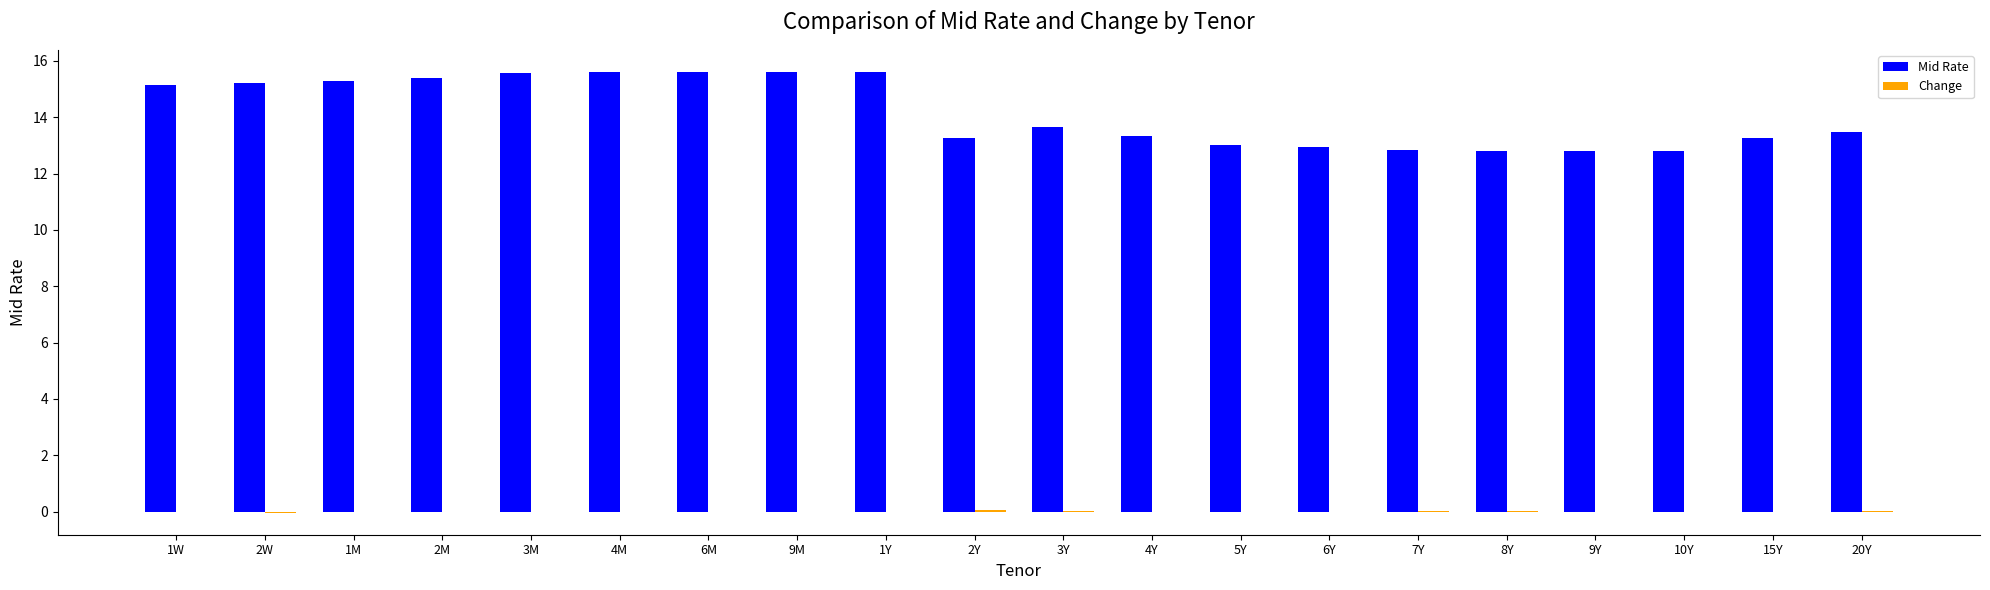

What is the greatest value displayed?

15.6